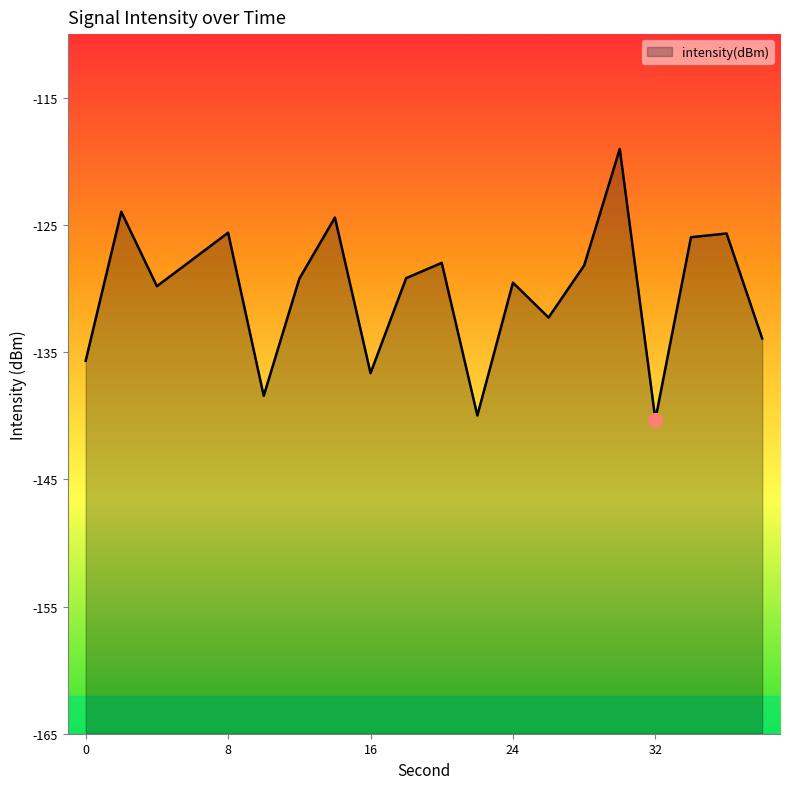

What is the difference between the maximum and second lowest values?

21.0